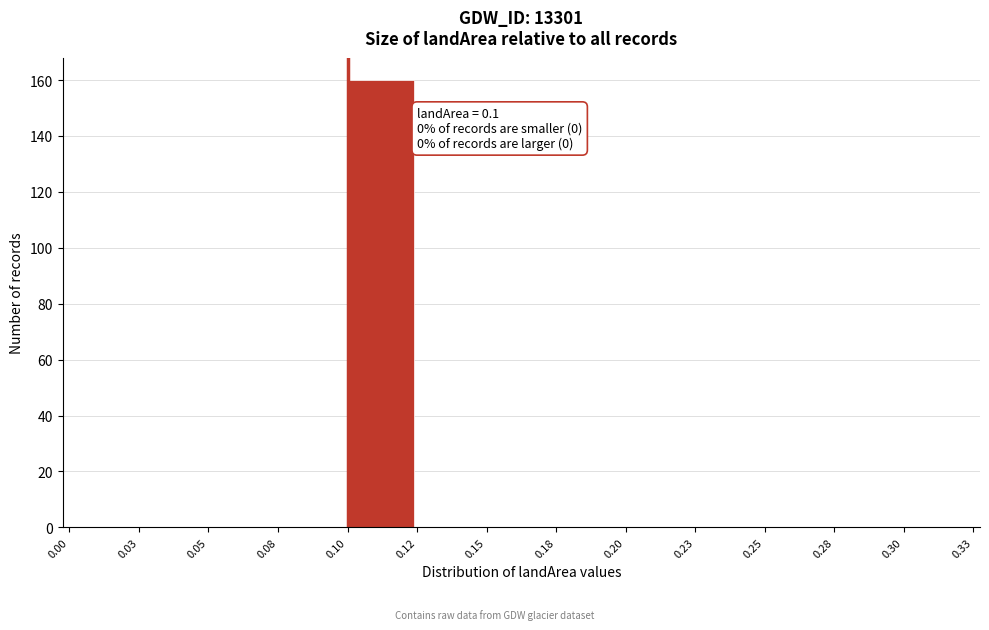

Reading left to right, transcribe all the data shown in this chart.

0.00=0	0.03=0	0.05=0	0.08=0	0.10=160	0.12=0	0.15=0	0.18=0	0.20=0	0.23=0	0.25=0	0.28=0	0.30=0